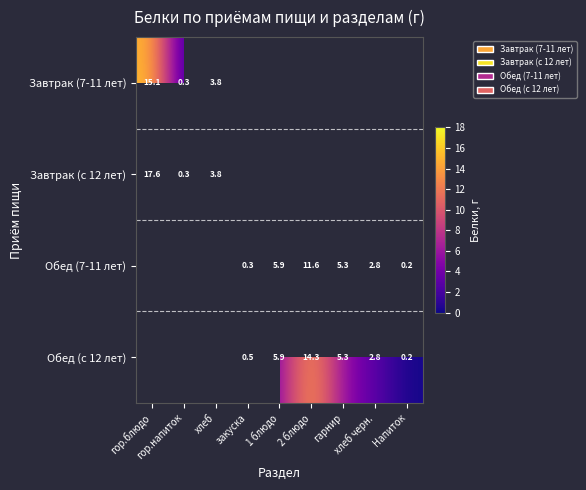

What is the difference between the Завтрак (7-11 лет) values at гор.блюдо and хлеб?

11.3